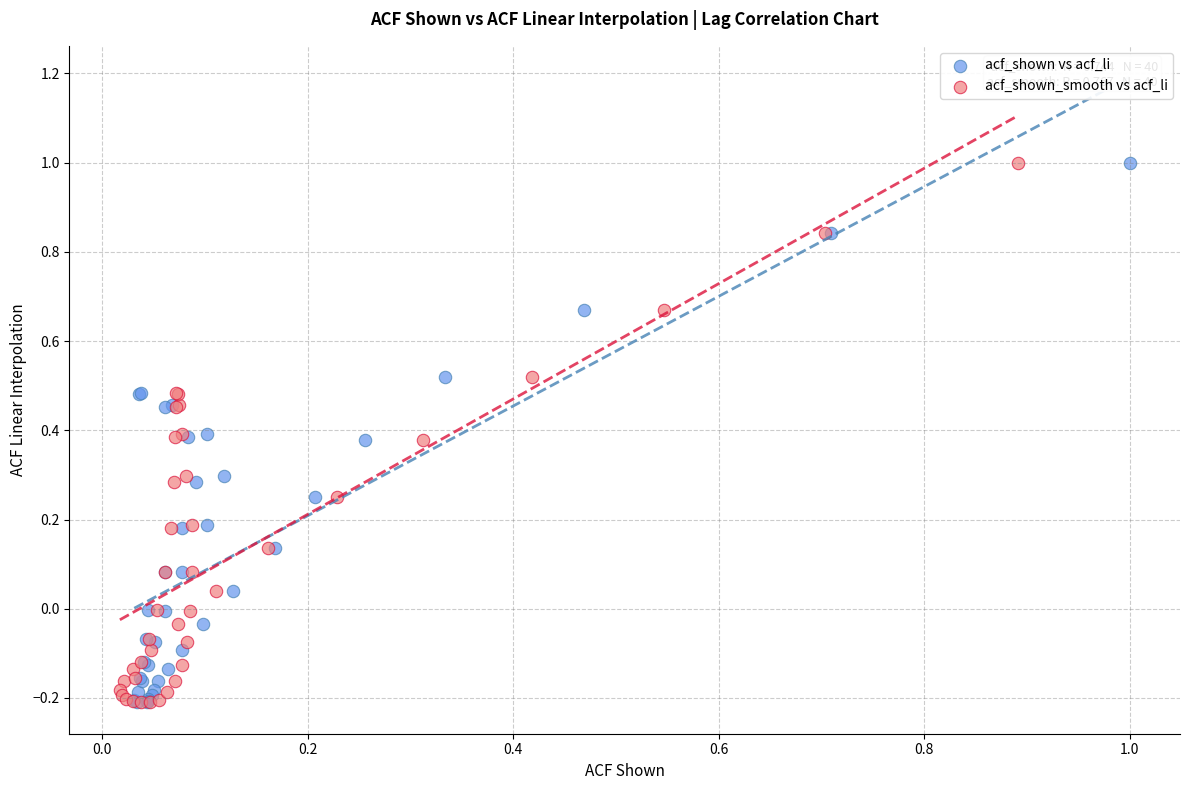

What are all the series names shown in the legend?

acf_shown vs acf_li, acf_shown_smooth vs acf_li